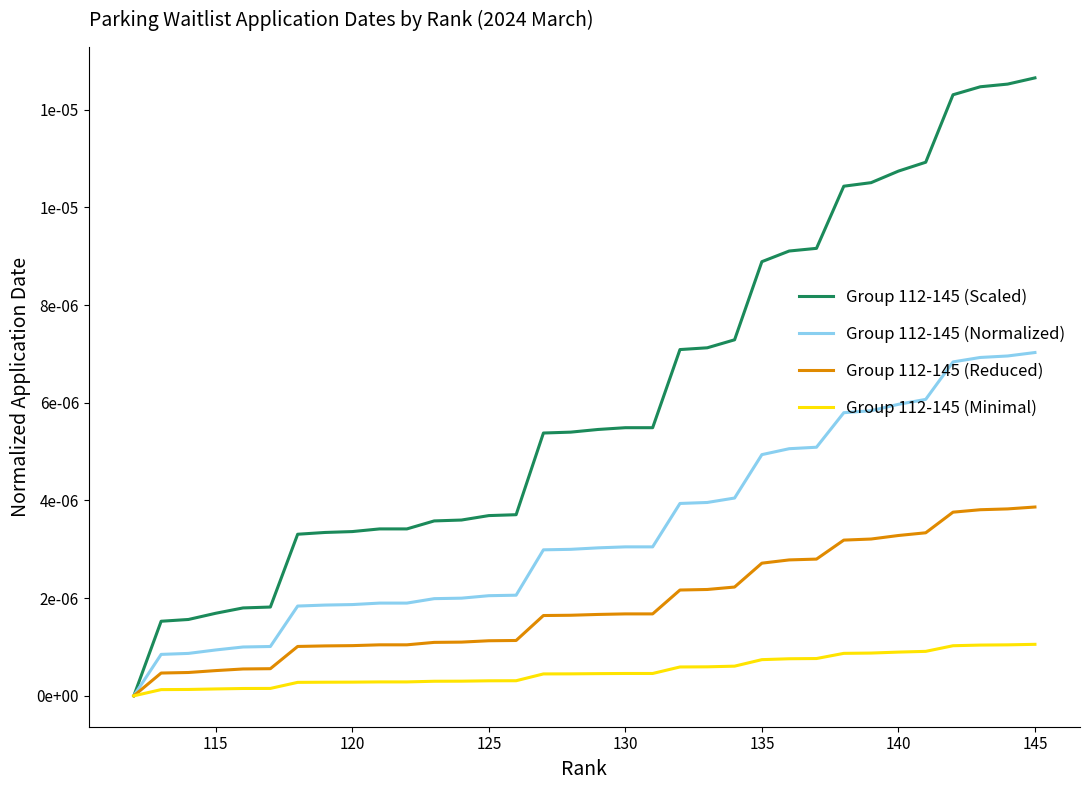

What are all the series names shown in the legend?

Group 112-145 (Scaled), Group 112-145 (Normalized), Group 112-145 (Reduced), Group 112-145 (Minimal)